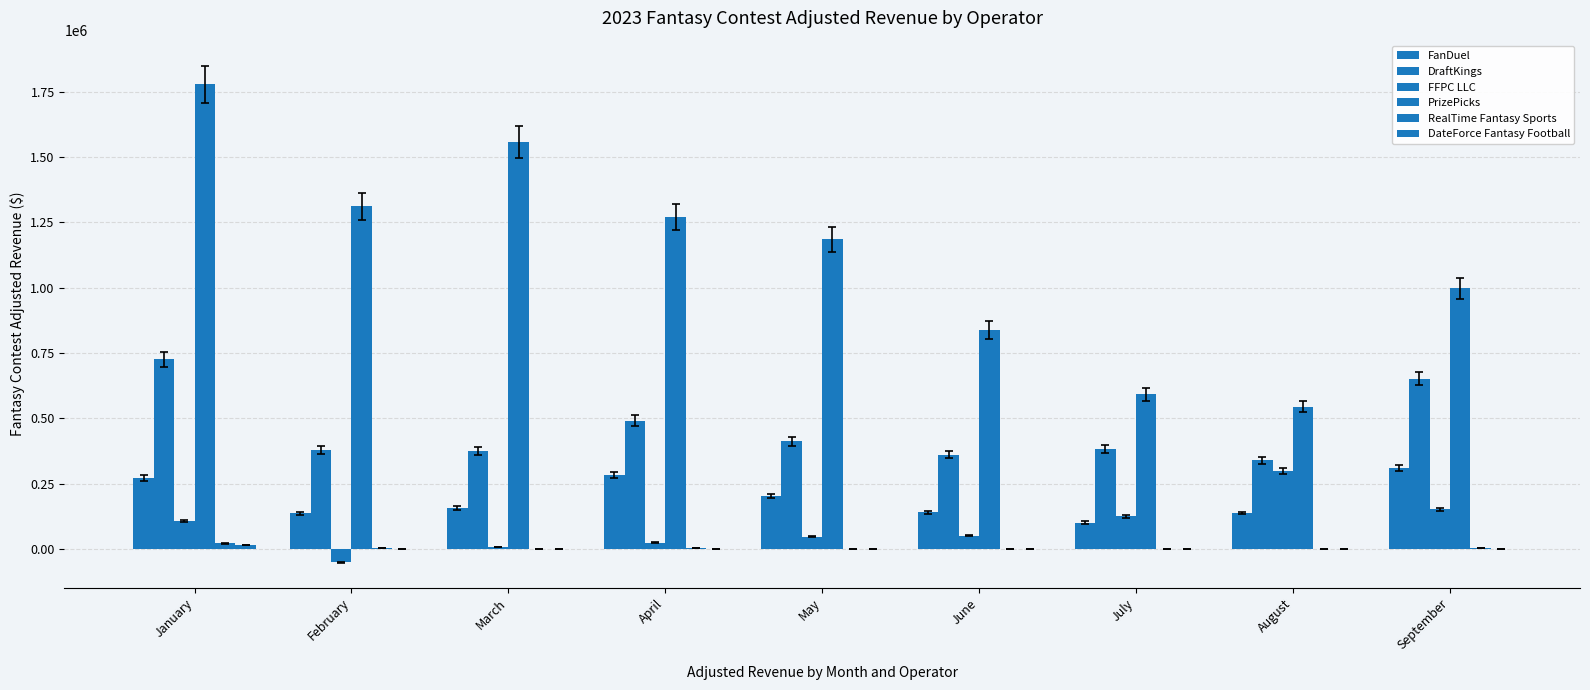

What is the sum of the FanDuel values at March and August?

293679.5